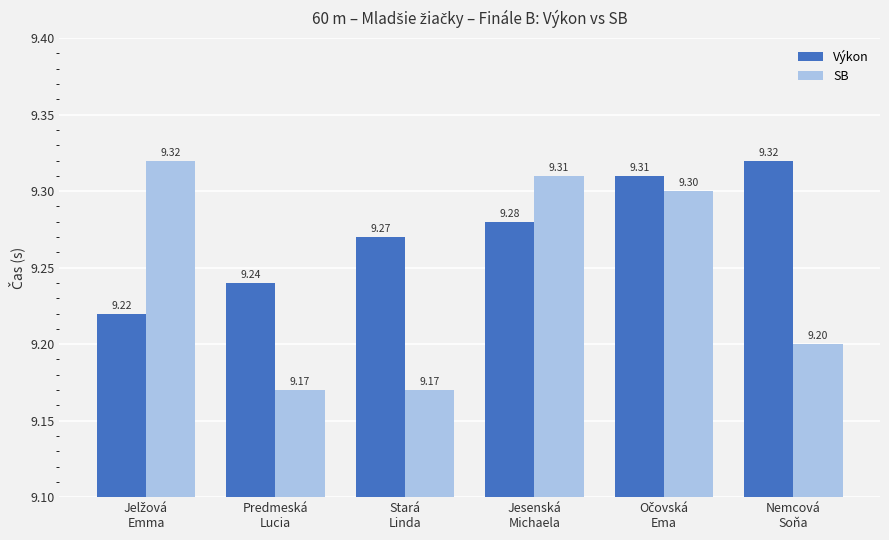

Which series has the largest total across all categories?

Výkon